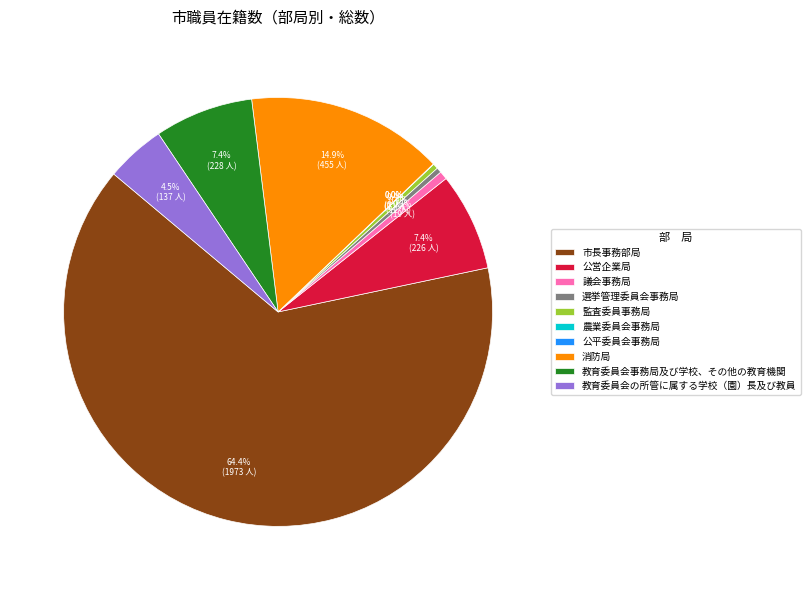

What percentage is the 教育委員会事務局及び学校、その他の教育機関 slice, to the nearest percent?

7%